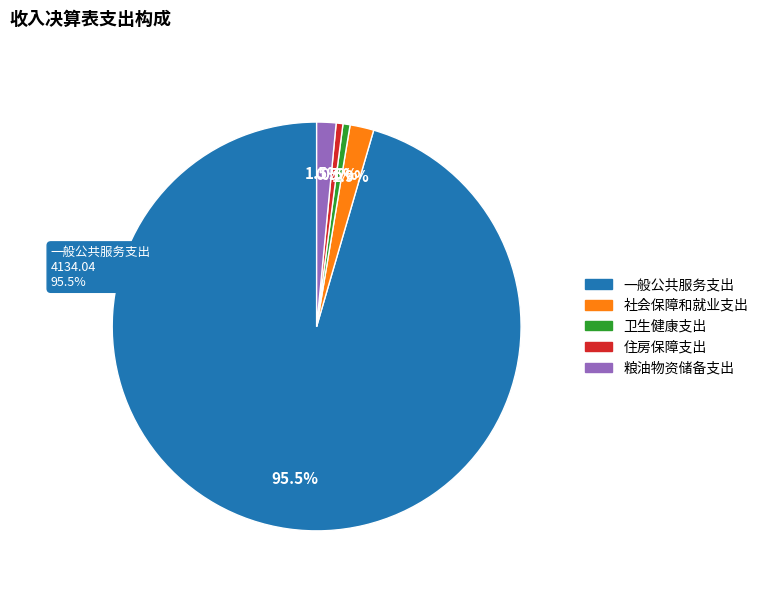

Does 社会保障和就业支出 account for over 50% of the chart?

No